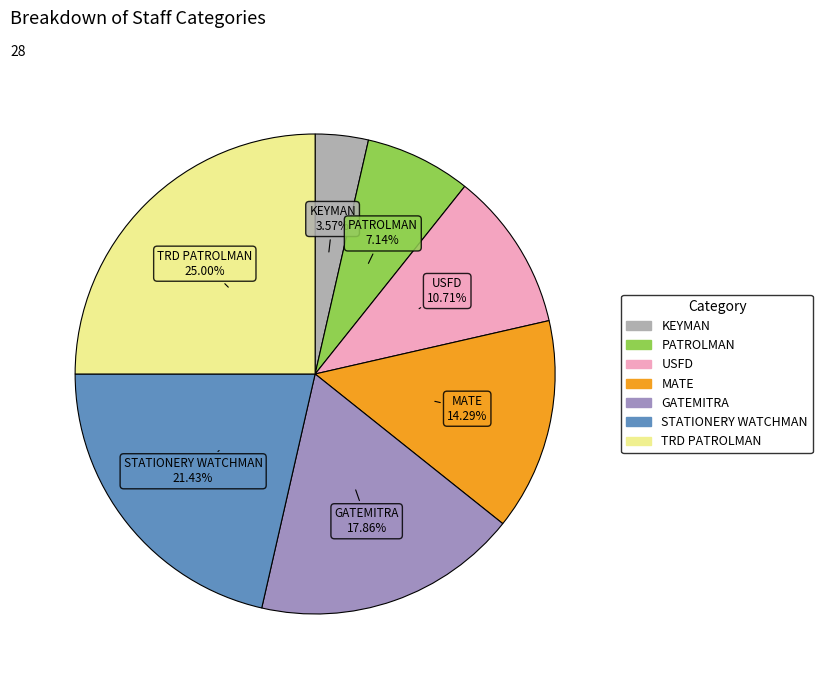

True or false: MATE accounts for 14% of the total.

True